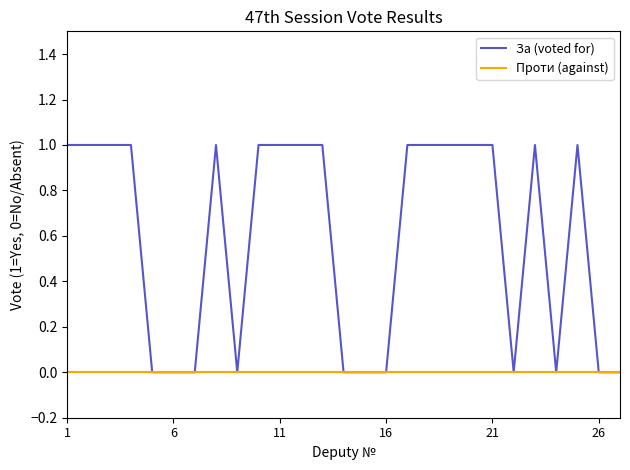

Reading left to right, what are all the values shown in this chart?

За (voted for): 1	1	1	1	0	0	0	1	0	1	1	1	1	0	0	0	1	1	1	1	1	0	1	0	1	0	0
Проти (against): 0	0	0	0	0	0	0	0	0	0	0	0	0	0	0	0	0	0	0	0	0	0	0	0	0	0	0